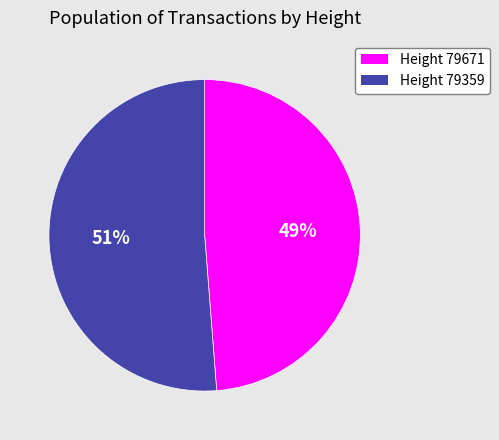

What is the largest slice in the pie chart?

Height 79359